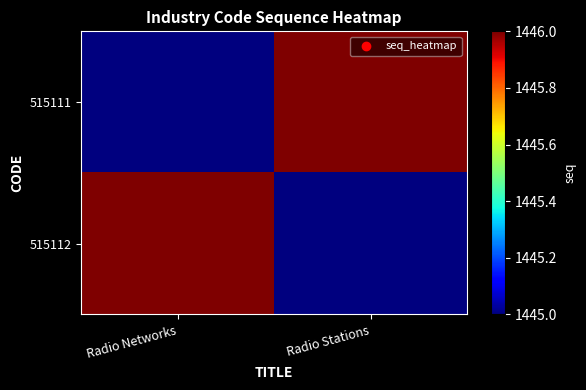

At which category does the chart reach its minimum across all series?

Radio Networks